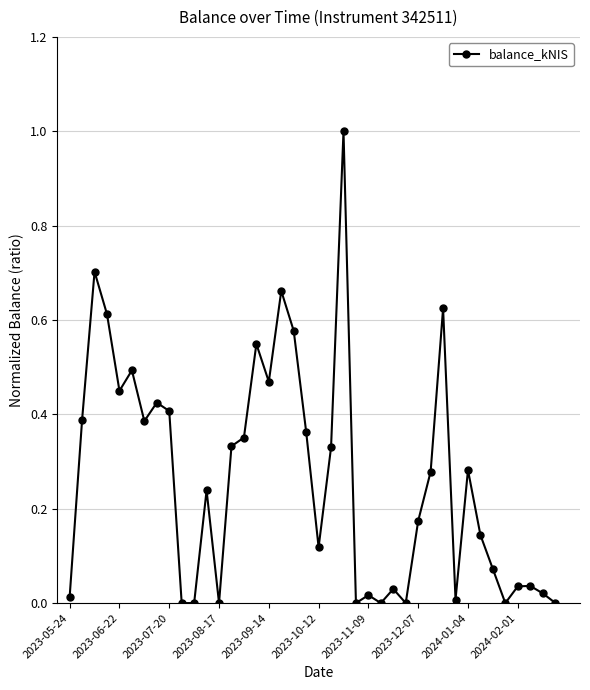

True or false: the data has more than 1 interior local peaks.

True